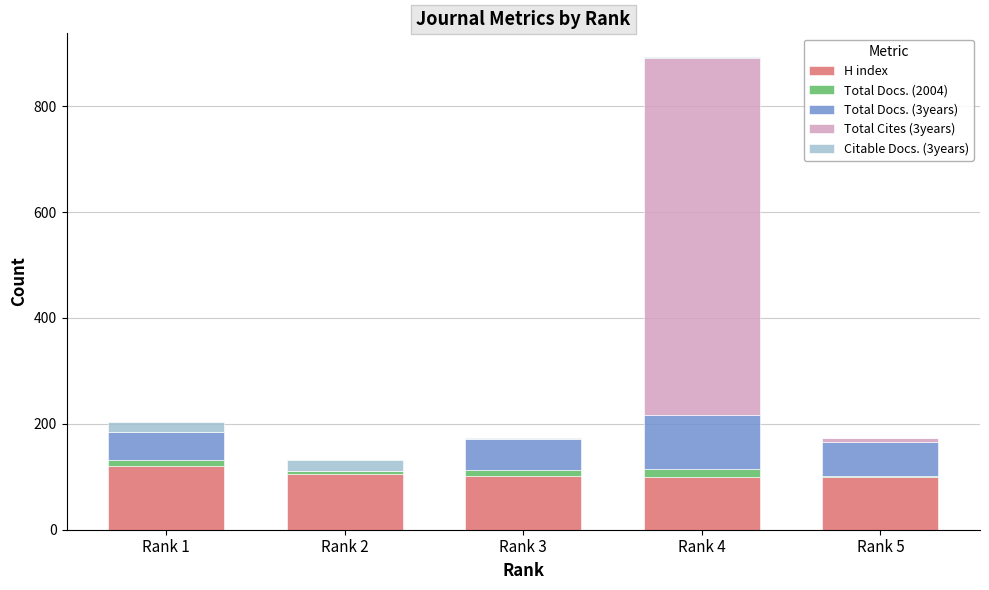

What is the highest value of the H index series?

121